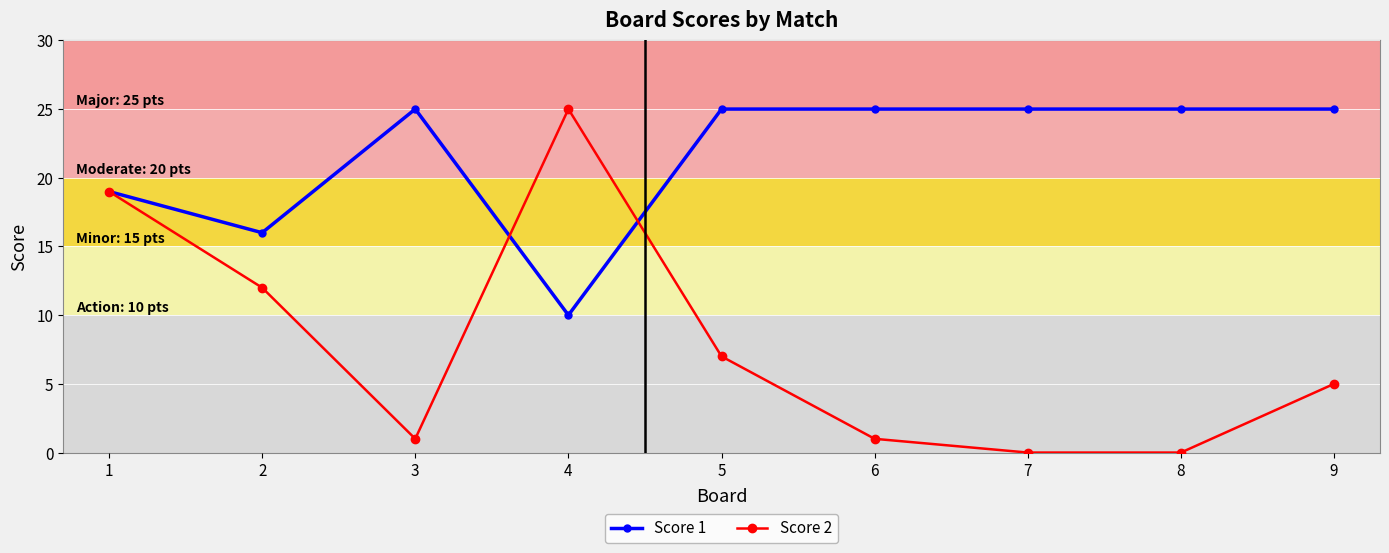

Count the number of categories in the chart.

9